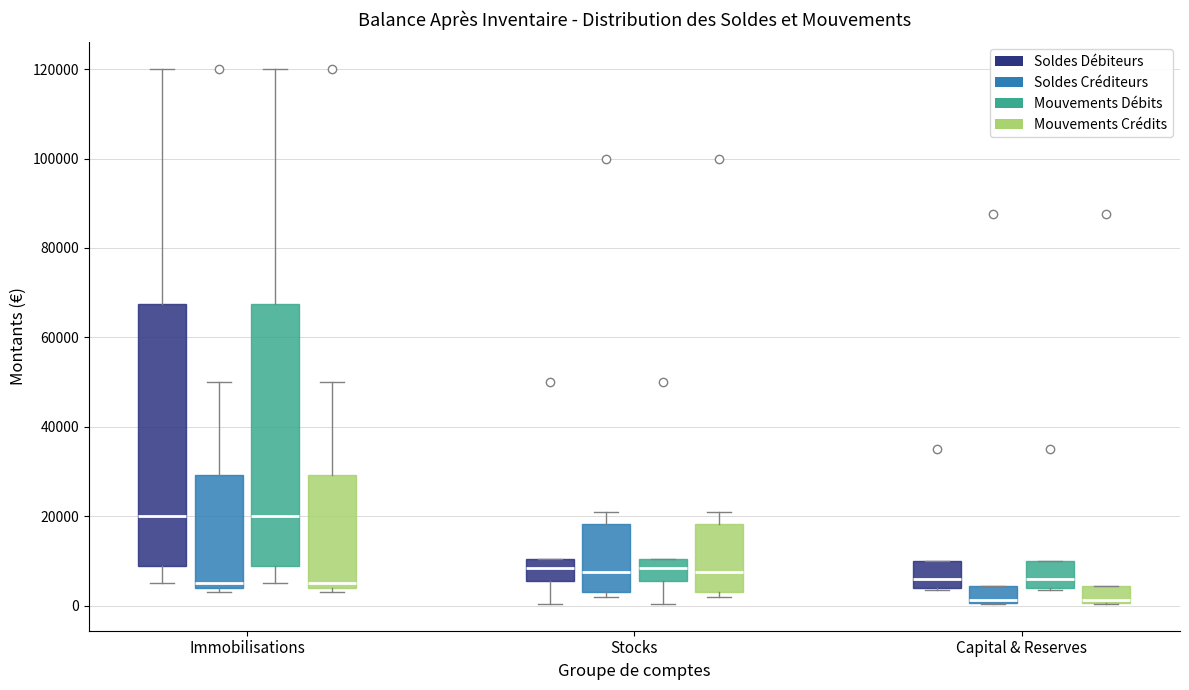

Where does the lower whisker of the box for Immobilisations (Mouvements Débits) end on the y-axis? The values are not printed on the chart, so give them approximately, as read against the axis.

6000